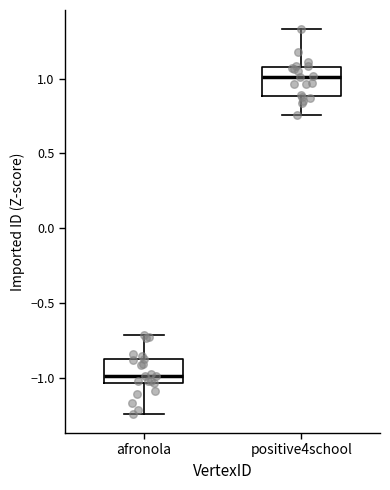

Reading left to right, transcribe this box plot: for each box, give where its median line is, the range the box spans, and where its two whiskers end, as read against the y-axis. The values are not printed on the chart, so give them approximately, as read against the axis.

afronola: median -1.00, box -1.05 to -0.85, whiskers -1.25 to -0.70
positive4school: median 1.00, box 0.90 to 1.05, whiskers 0.75 to 1.35